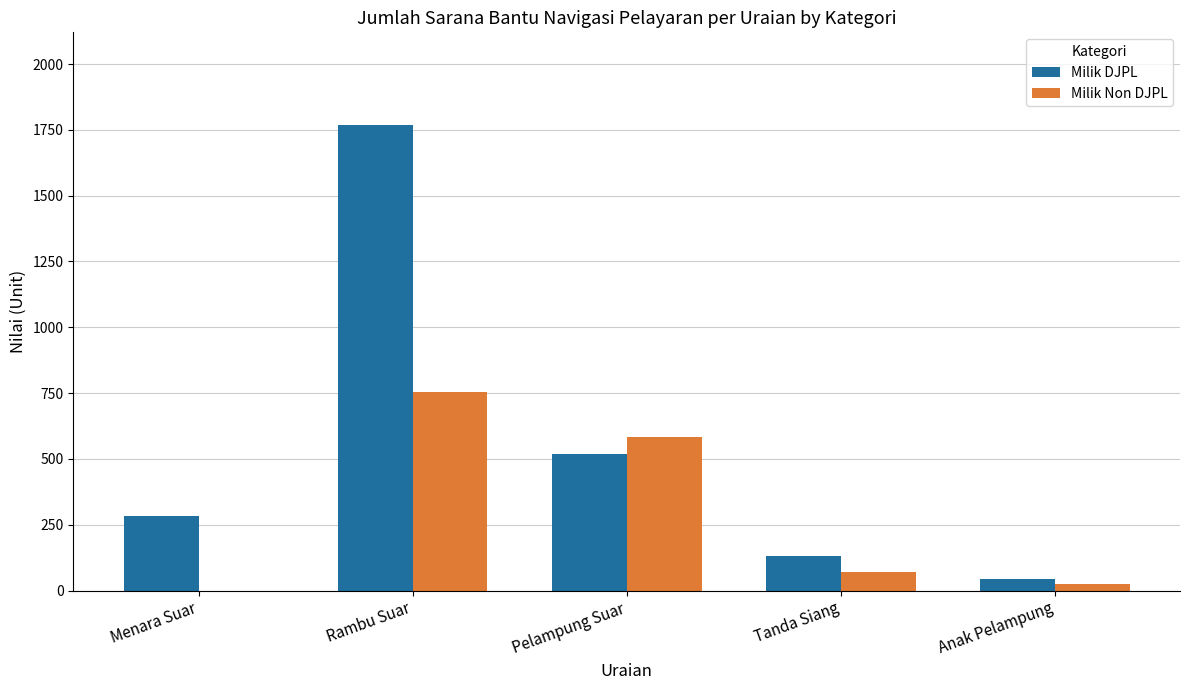

True or false: Milik Non DJPL has a value of 0 at Menara Suar.

True